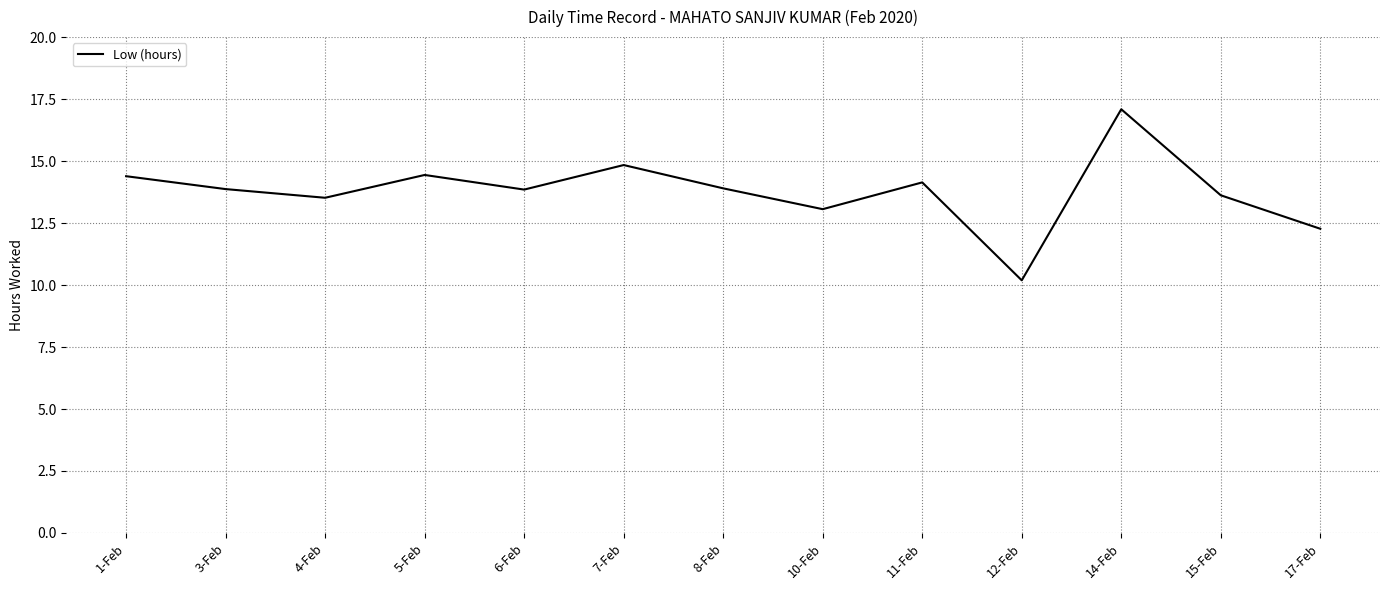

Read the value at 4-Feb.

13.5